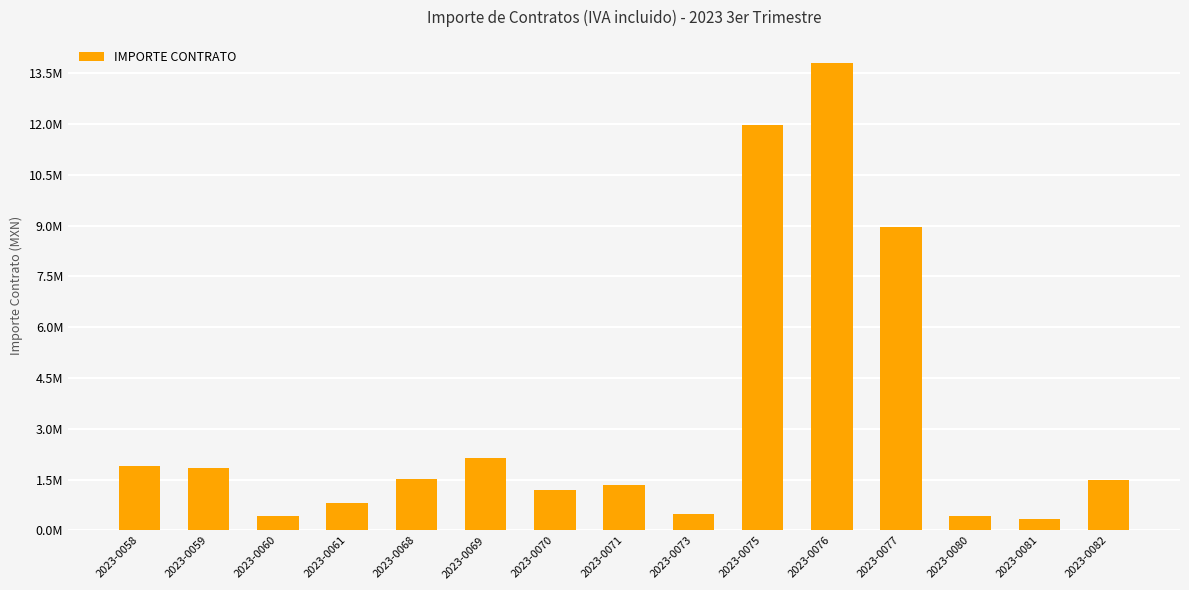

The value at 2023-0058 is 659449.7. True or false?

False